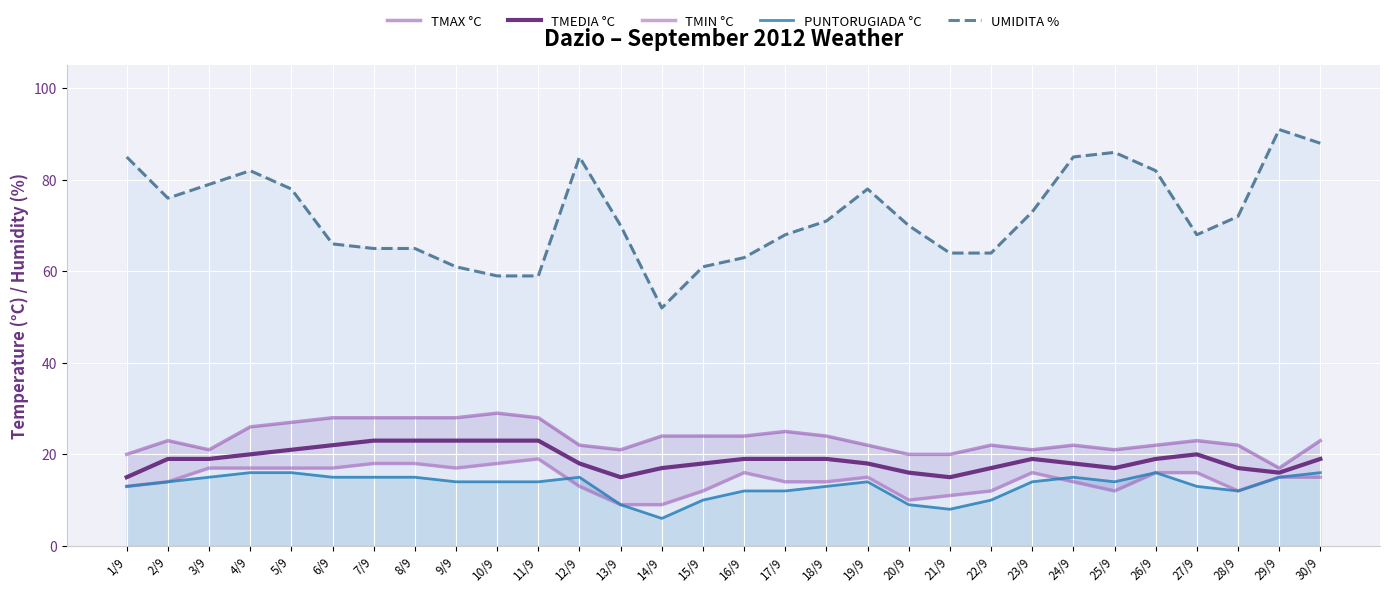

True or false: TMEDIA °C and UMIDITA % intersect in this chart.

False